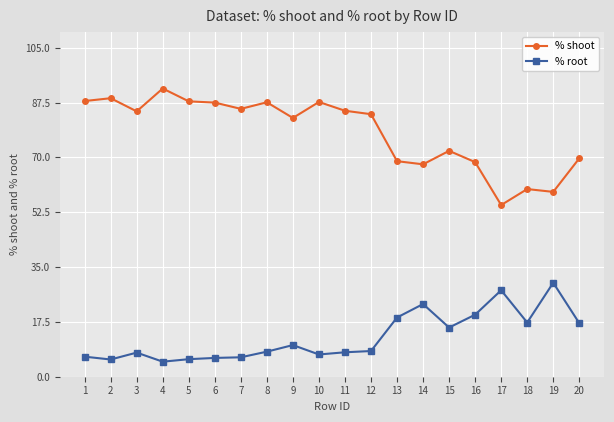

Which series has the largest range (max minus min)?

% shoot